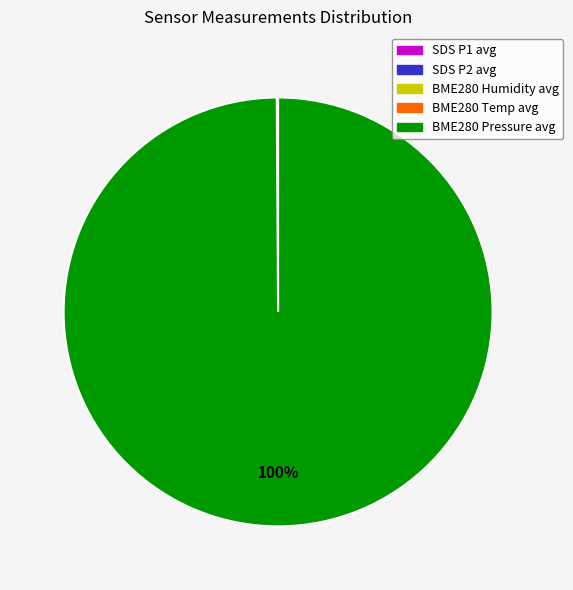

To the nearest percent, what is the difference between the largest and smallest slice percentages?

100%